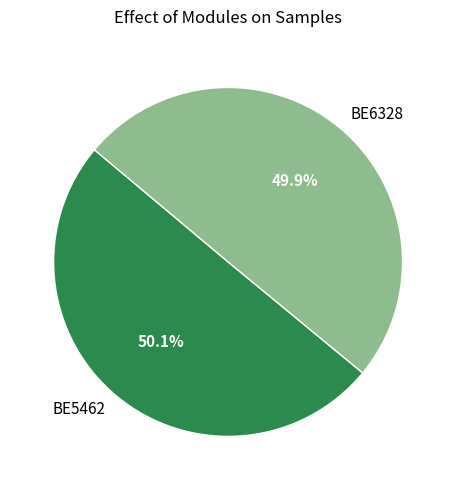

To the nearest percent, what is the combined percentage of BE6328 and BE5462?

100%